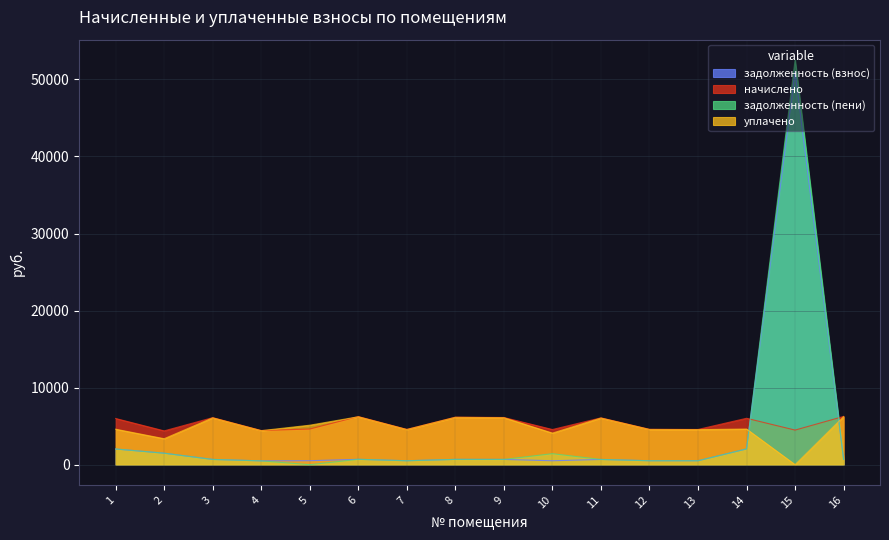

How many interior local peaks does the уплачено series have?

5